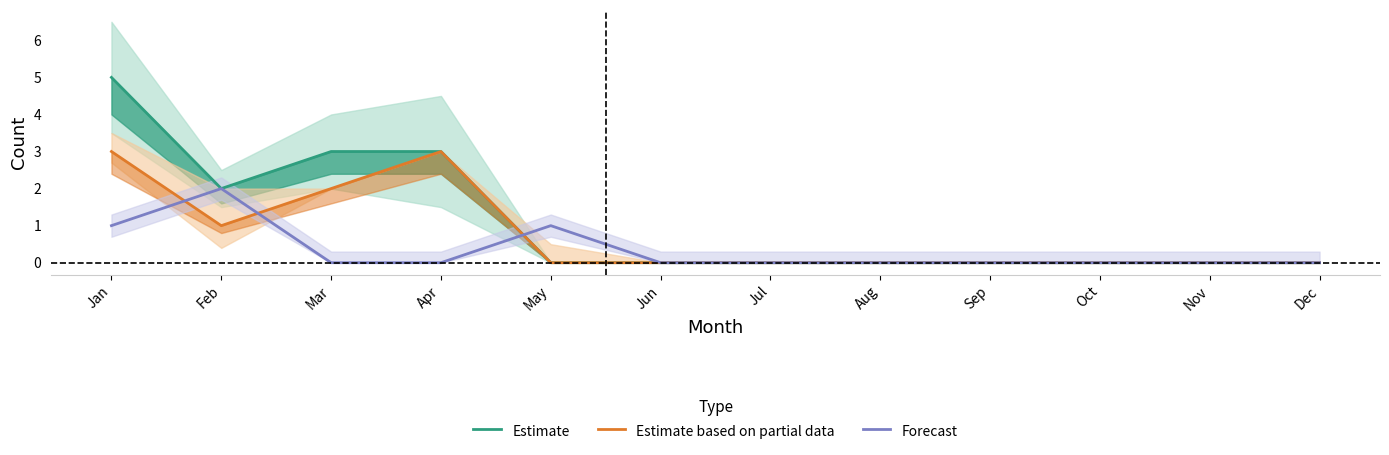

True or false: Forecast and Estimate cross at least once.

True